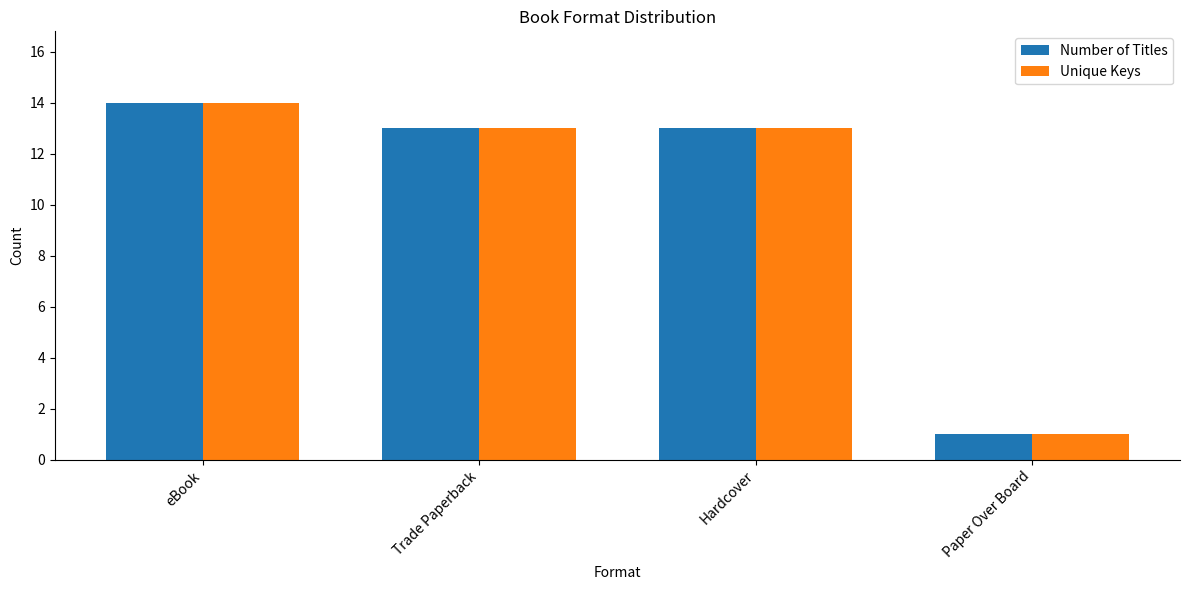

What is the total value across all series at Paper Over Board?

2